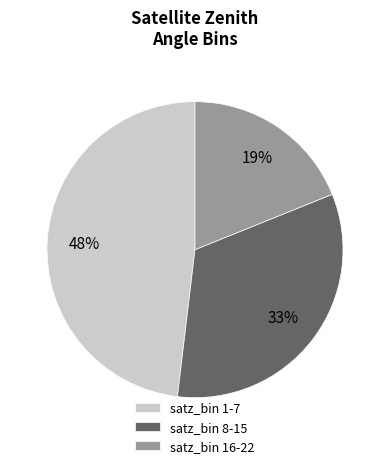

Is the sum of satz_bin 1-7 and satz_bin 8-15 greater than half?

Yes